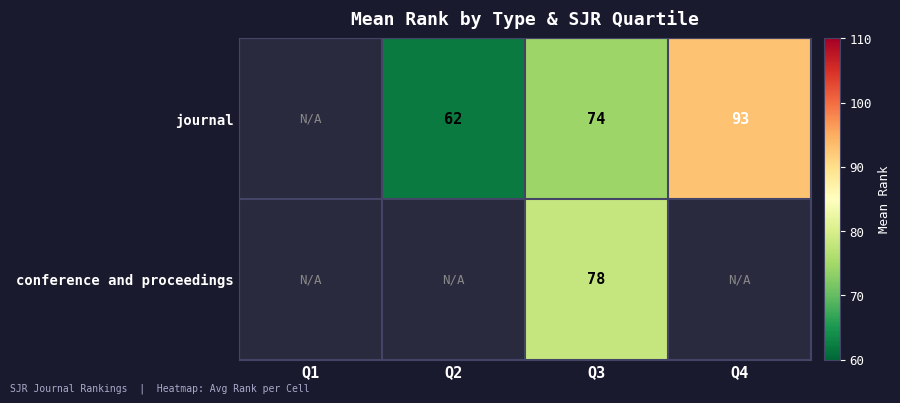

Is the value of journal at Q3 greater than the value of conference and proceedings at Q3?

No